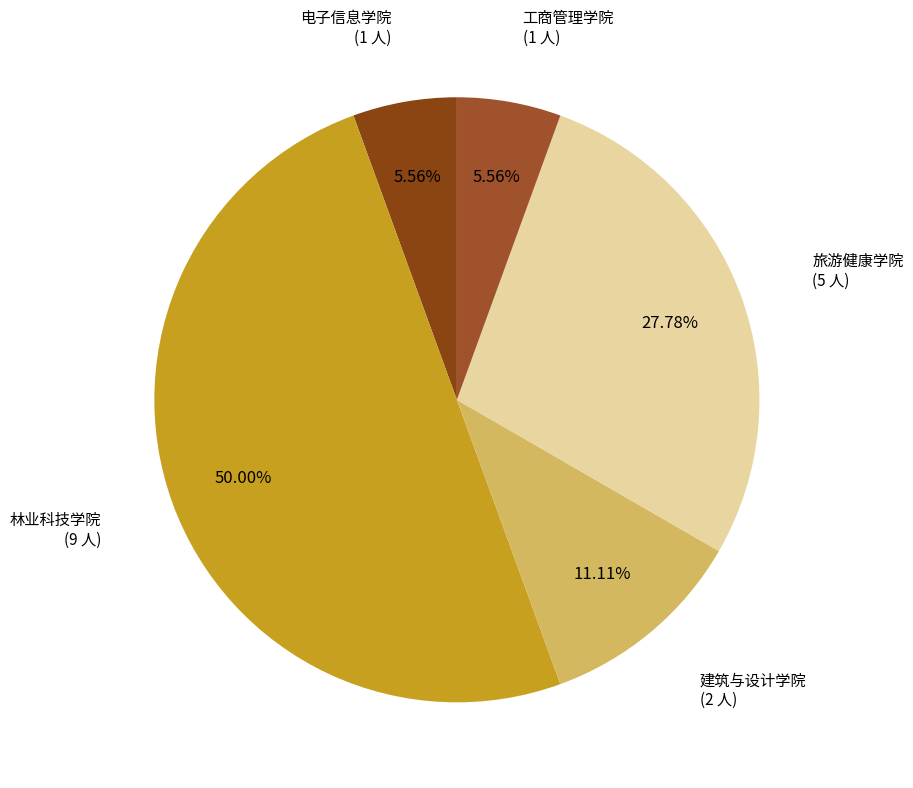

Is 建筑与设计学院 the majority of the pie?

No